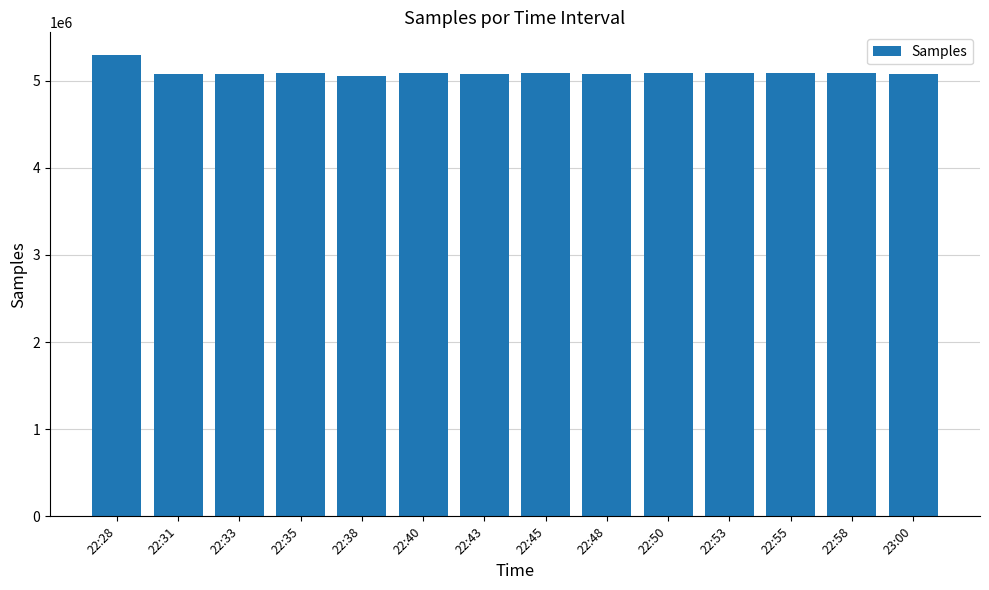

At which label is the value closest to 5174521?

22:35